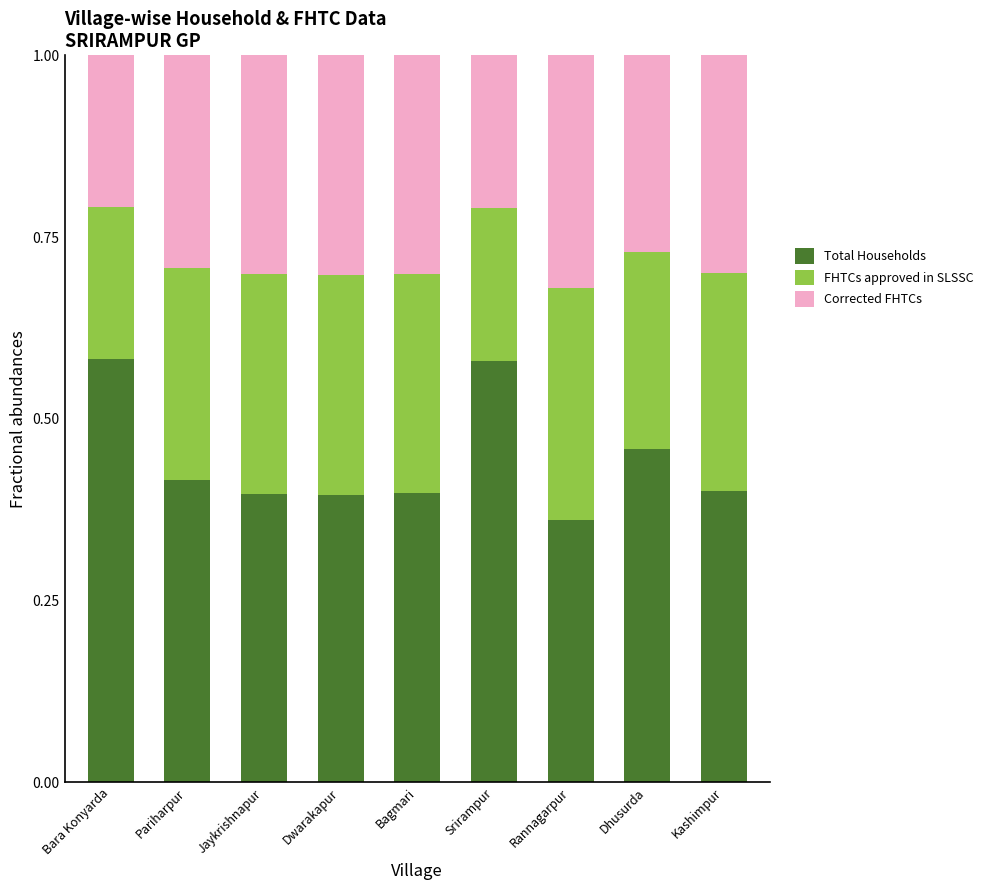

At which label does Total Households reach its minimum?

Rannagarpur